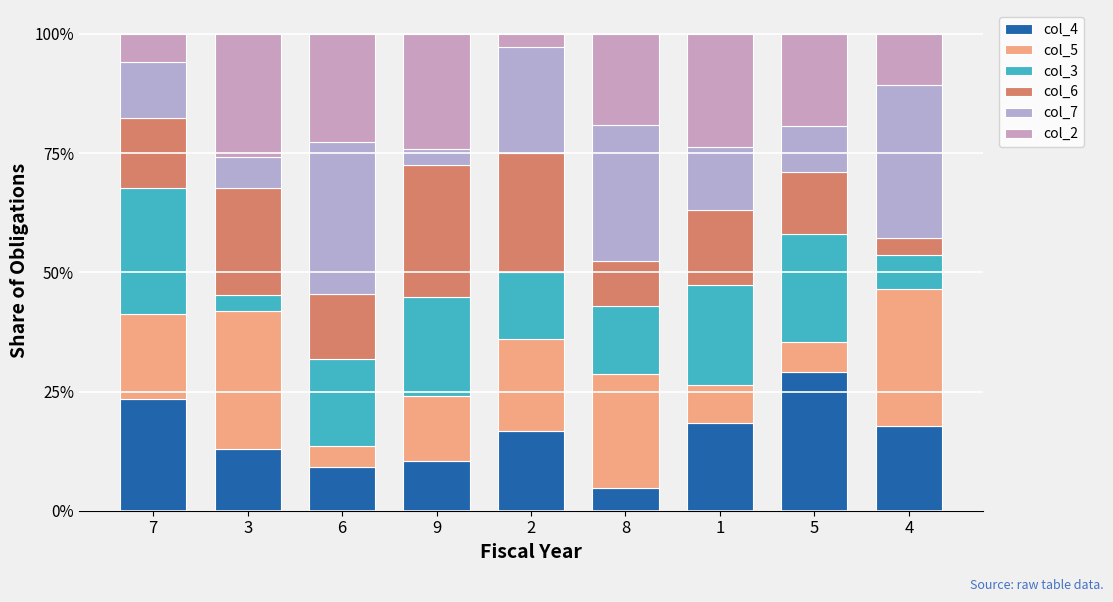

Are the bars grouped side by side (vs. stacked)?

No